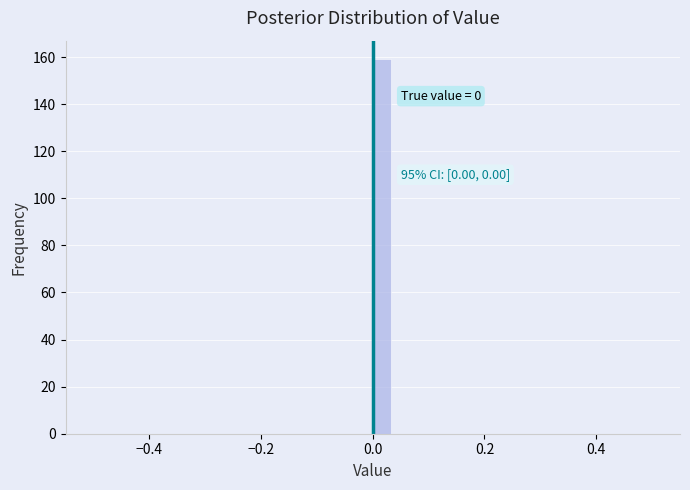

Around what value on the x-axis is the tallest bar? Give the approximate position of its centre, as read against the axis.

0.02